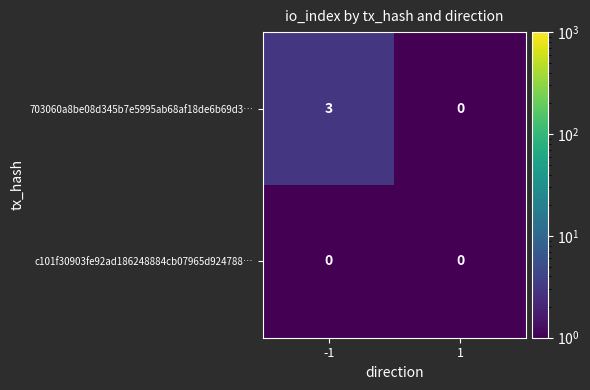

What is the difference between the maximum and minimum values in the 703060a8be08d345b7e5995ab68af18de6b69d3… series?

3